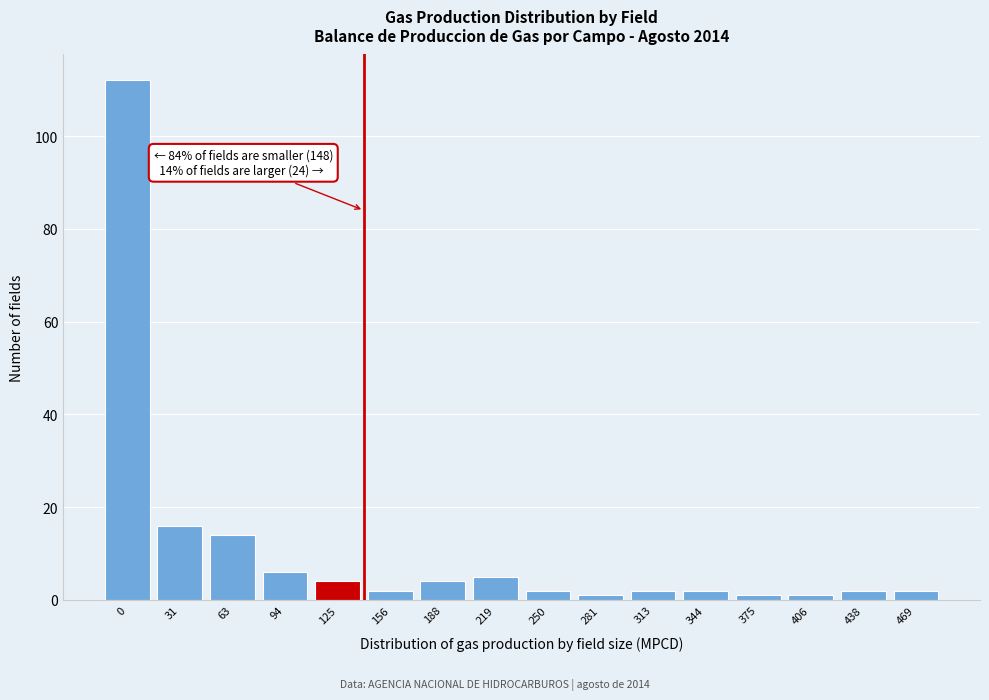

Reading left to right, what are all the values shown in this chart?

0=112	31=16	63=14	94=6	125=4	156=2	188=4	219=5	250=2	281=1	313=2	344=2	375=1	406=1	438=2	469=2